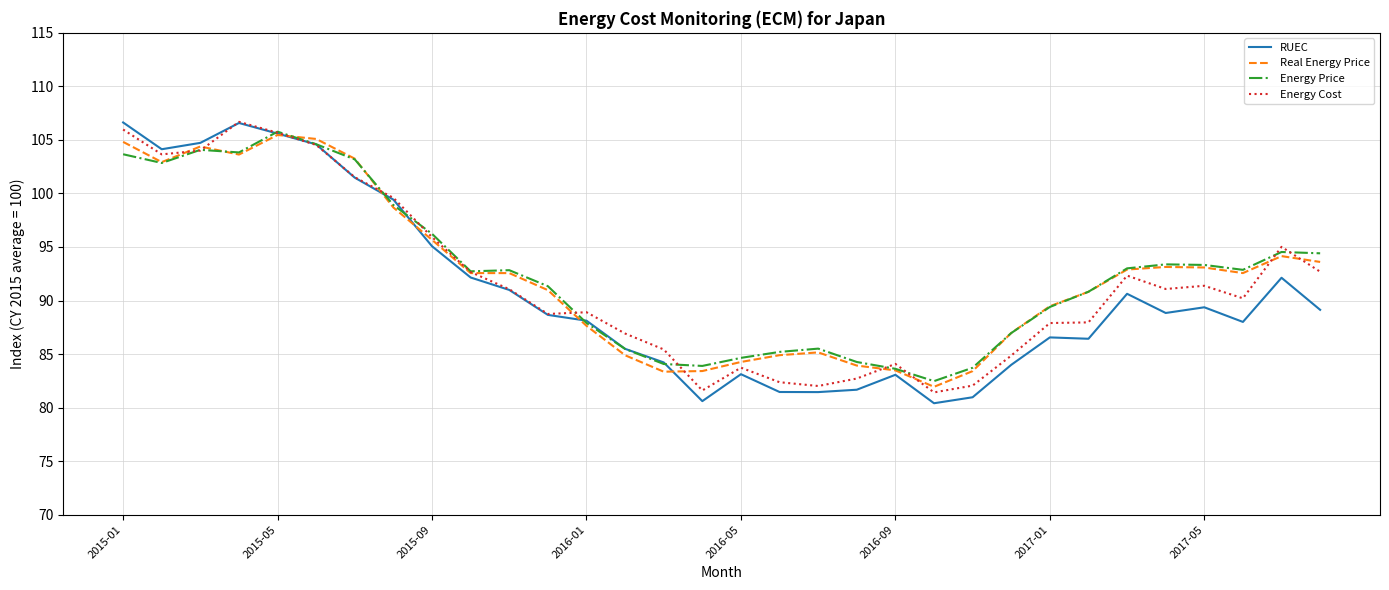

Which series has the largest range (max minus min)?

RUEC